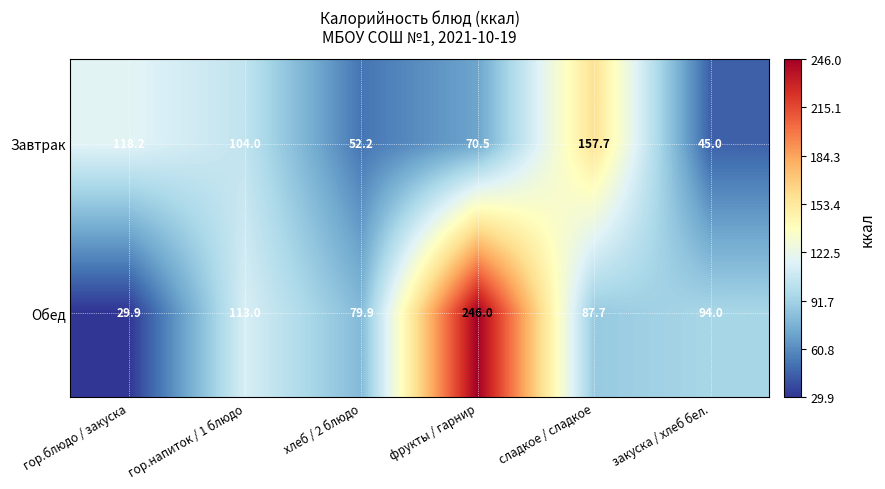

List the series in order of their peak value, highest first.

Обед, Завтрак